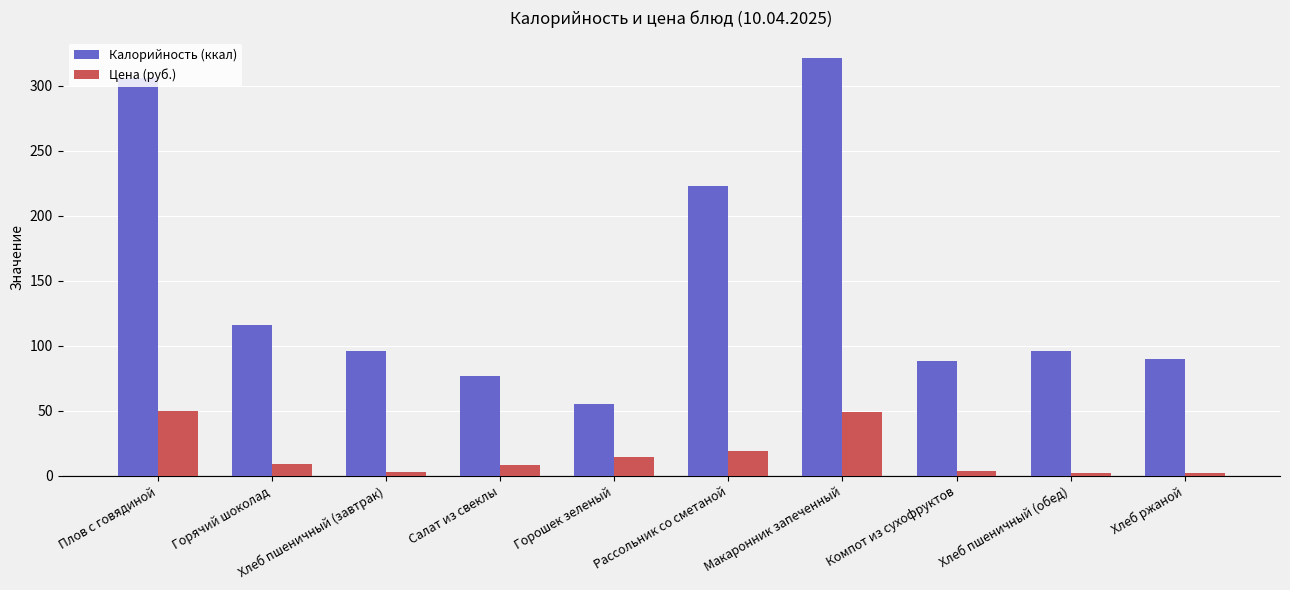

What is the label of the 5th bar from the right?

Рассольник со сметаной